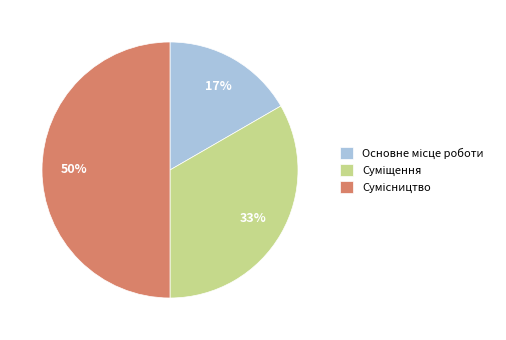

To the nearest percent, what is the average slice percentage?

33%